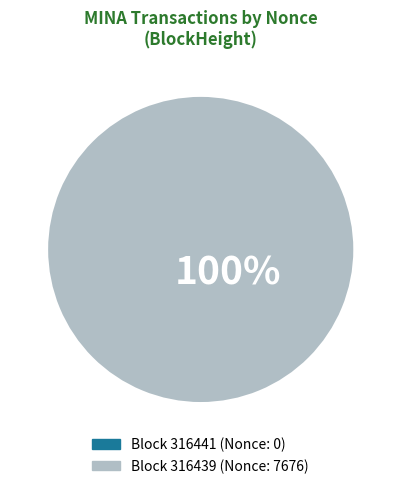

Which slice represents more than half of the pie?

316439